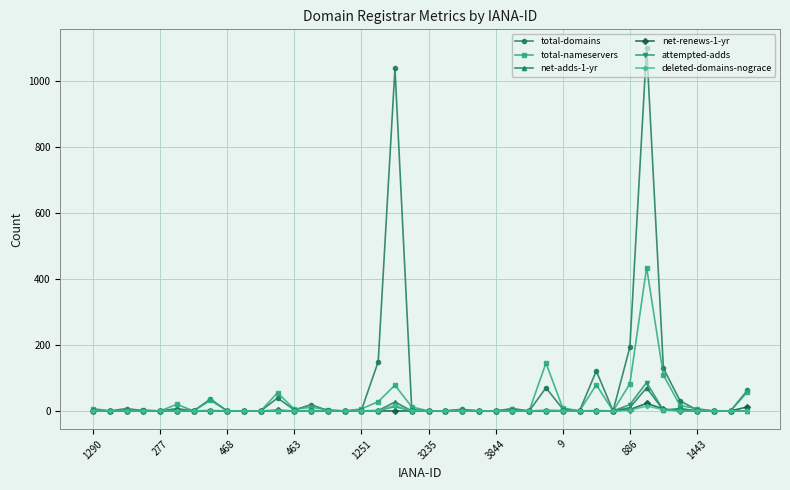

Which series has the largest range (max minus min)?

total-domains